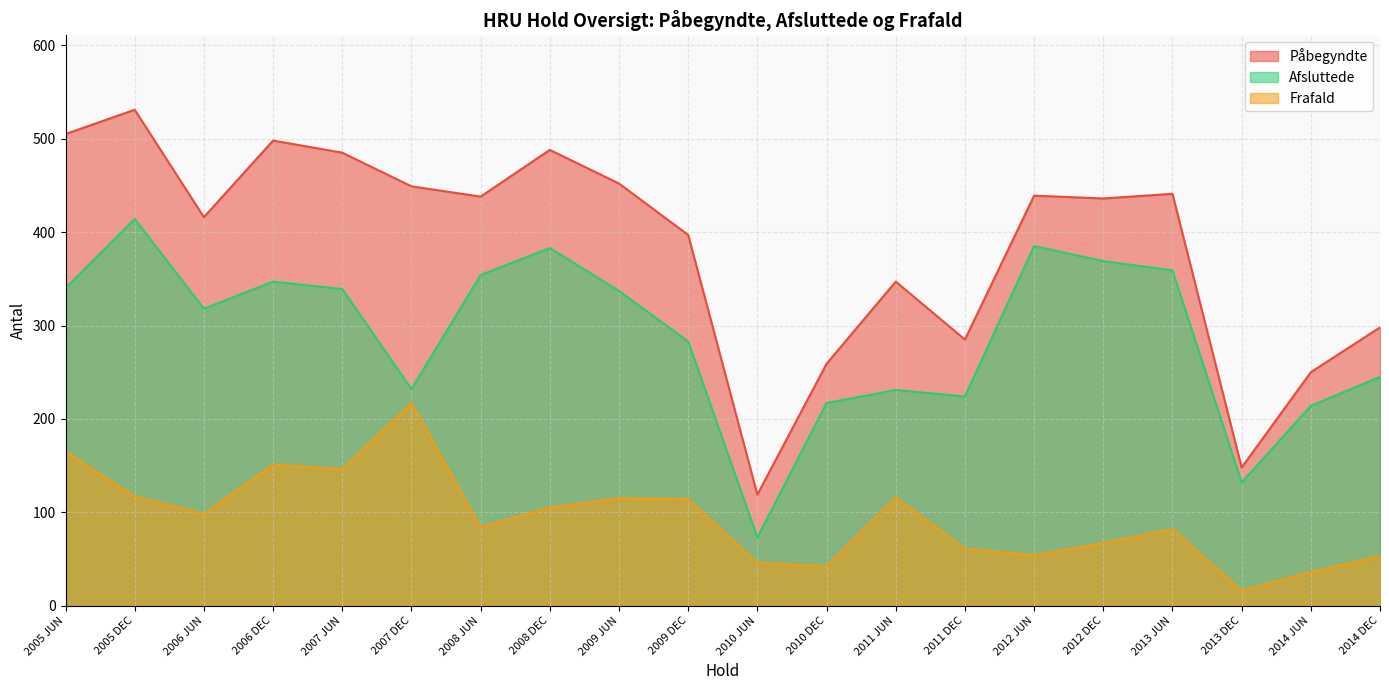

Rank the series at 2009 DEC from highest to lowest value.

Påbegyndte, Afsluttede, Frafald